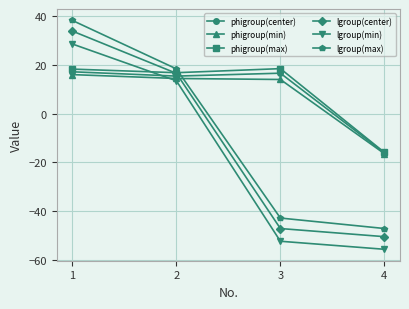

Which series has the largest total across all categories?

phigroup(max)